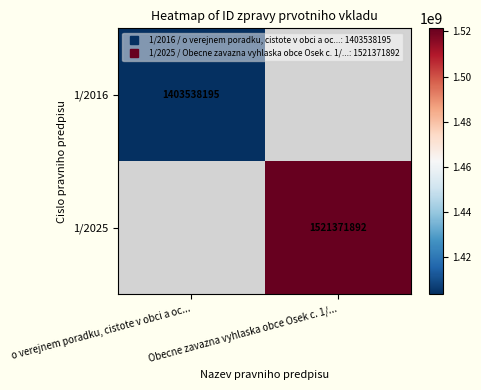

Which label corresponds to the largest value in the chart?

Obecne zavazna vyhlaska obce Osek c. 1/...